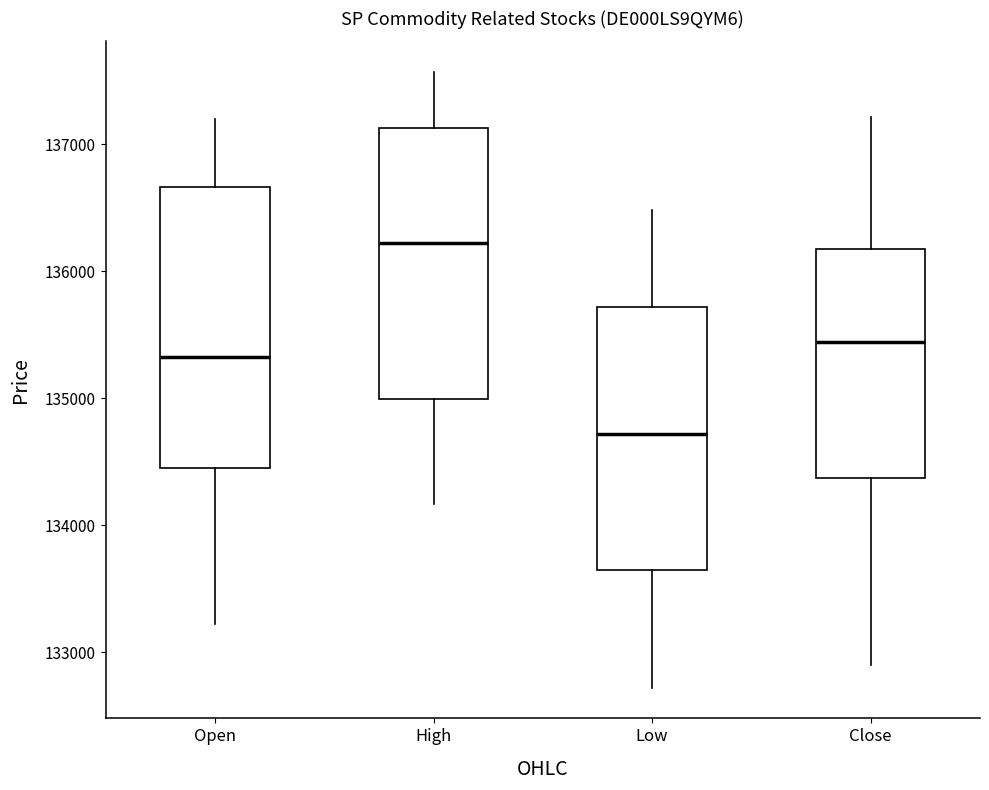

Which box's median line is the lowest?

Low